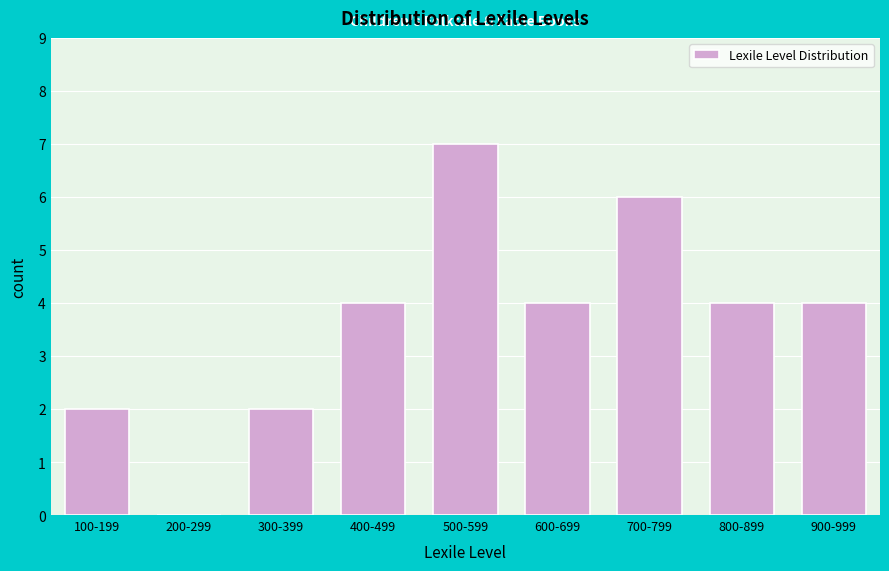

Reading left to right, extract all data points from this chart.

100-199=2	200-299=0	300-399=2	400-499=4	500-599=7	600-699=4	700-799=6	800-899=4	900-999=4